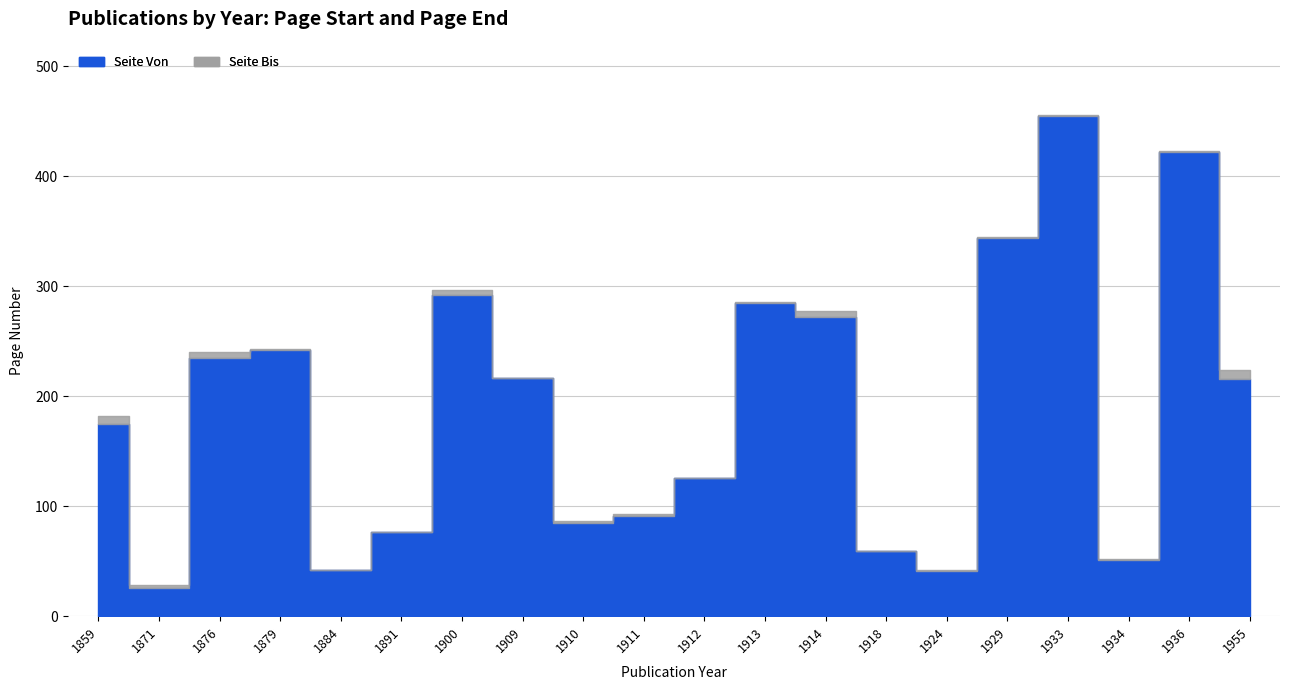

List the series in order of their peak value, highest first.

Seite Bis, Seite Von